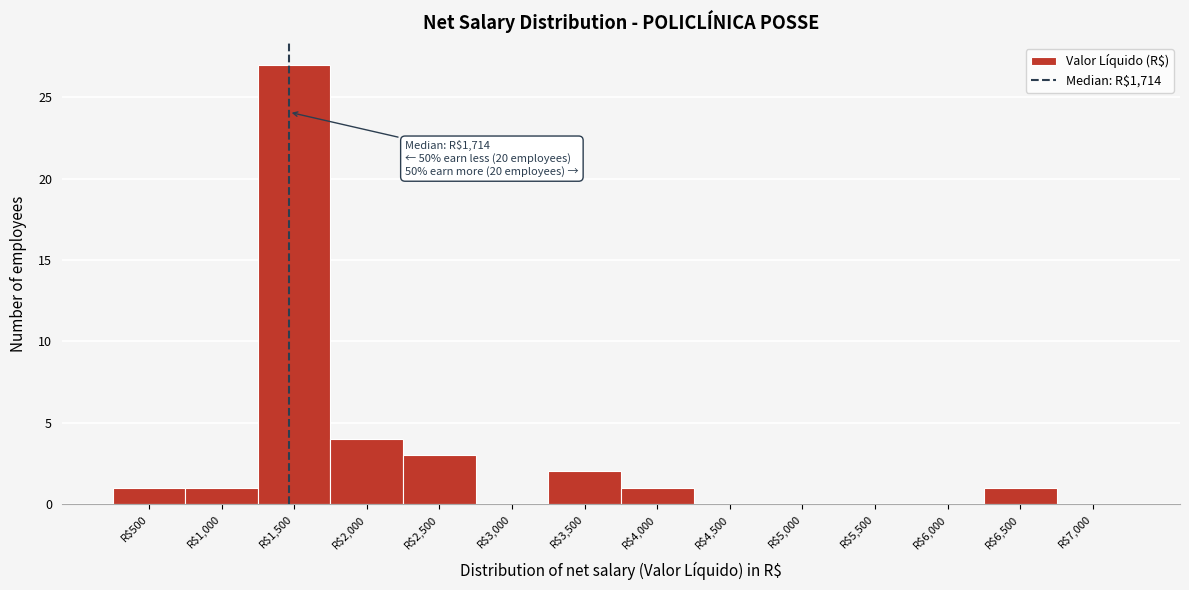

What is the sum of all values?

40